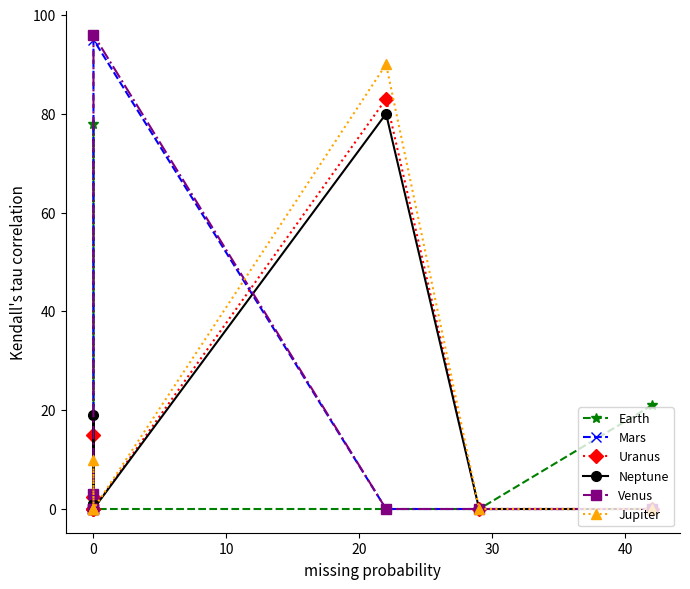

Is it true that Uranus equals 0.8 at 0?

False